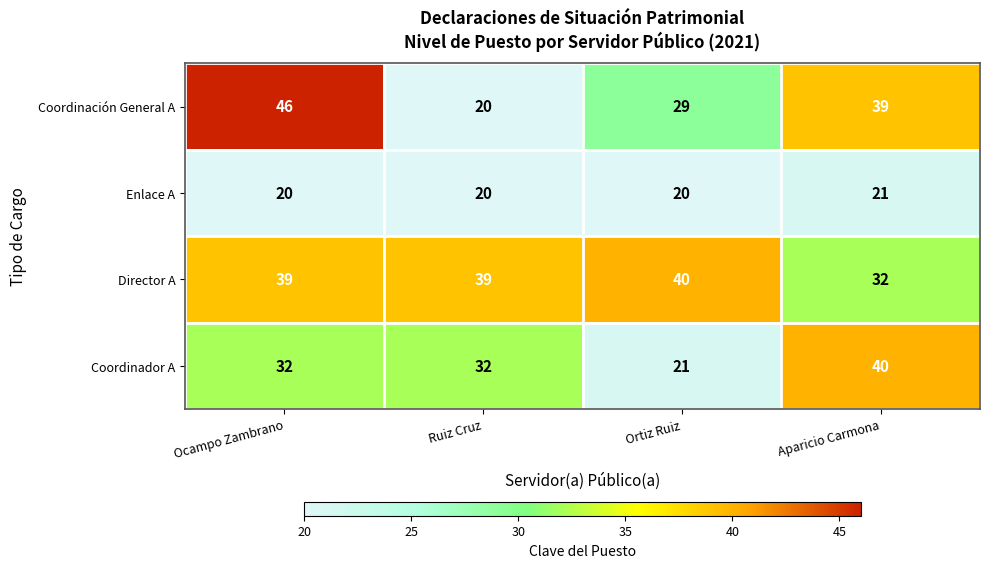

True or false: Coordinación General A has a value of 33 at Ruiz Cruz.

False